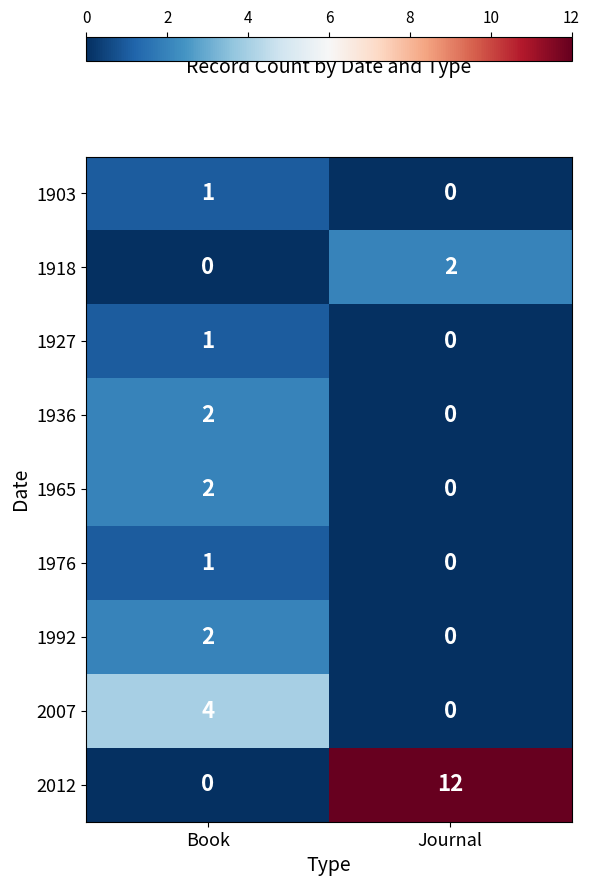

Rank the categories by 1903 value from highest to lowest.

Book, Journal